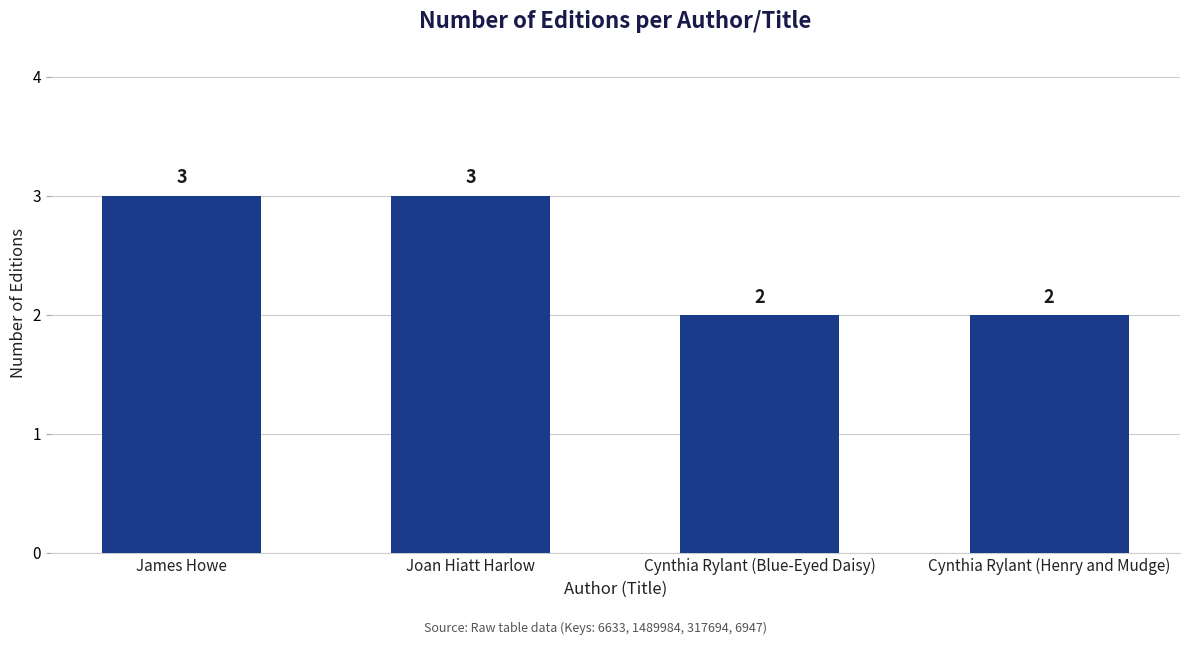

Which has a higher value, Cynthia Rylant (Henry and Mudge) or Joan Hiatt Harlow?

Joan Hiatt Harlow